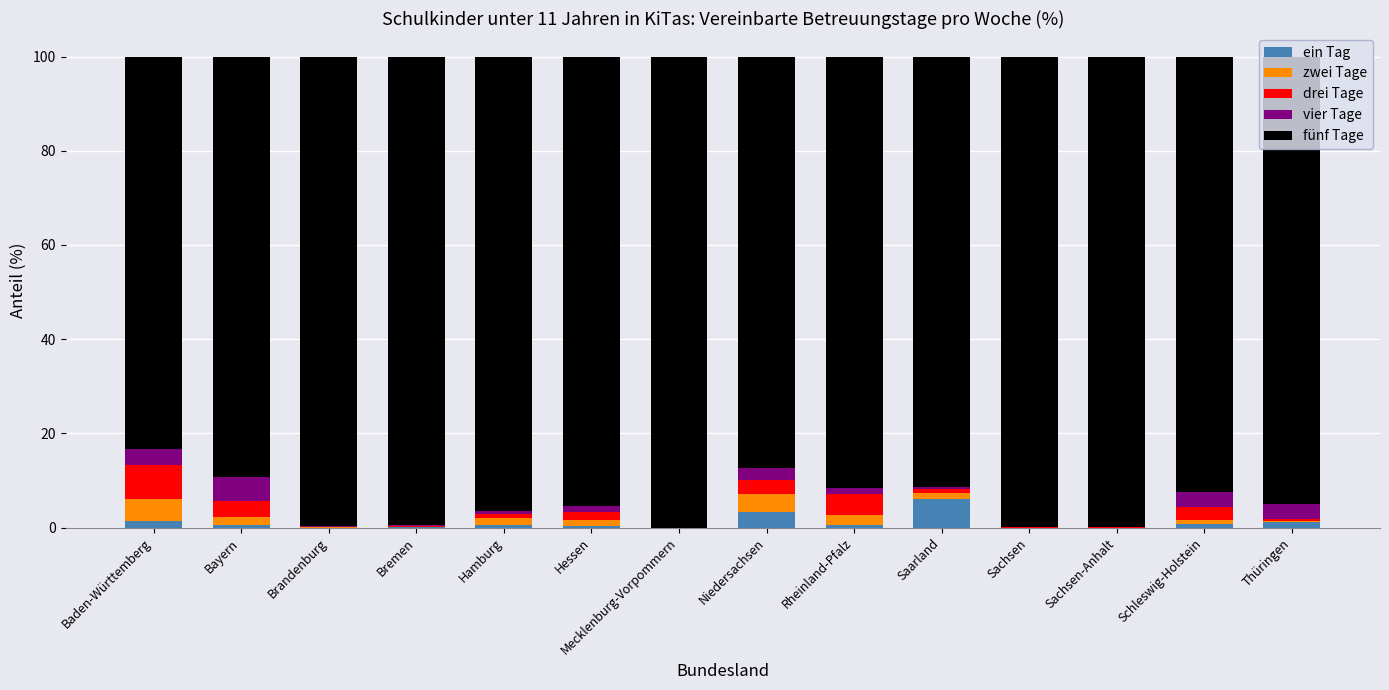

What is the total value across all series at Niedersachsen?

100.0